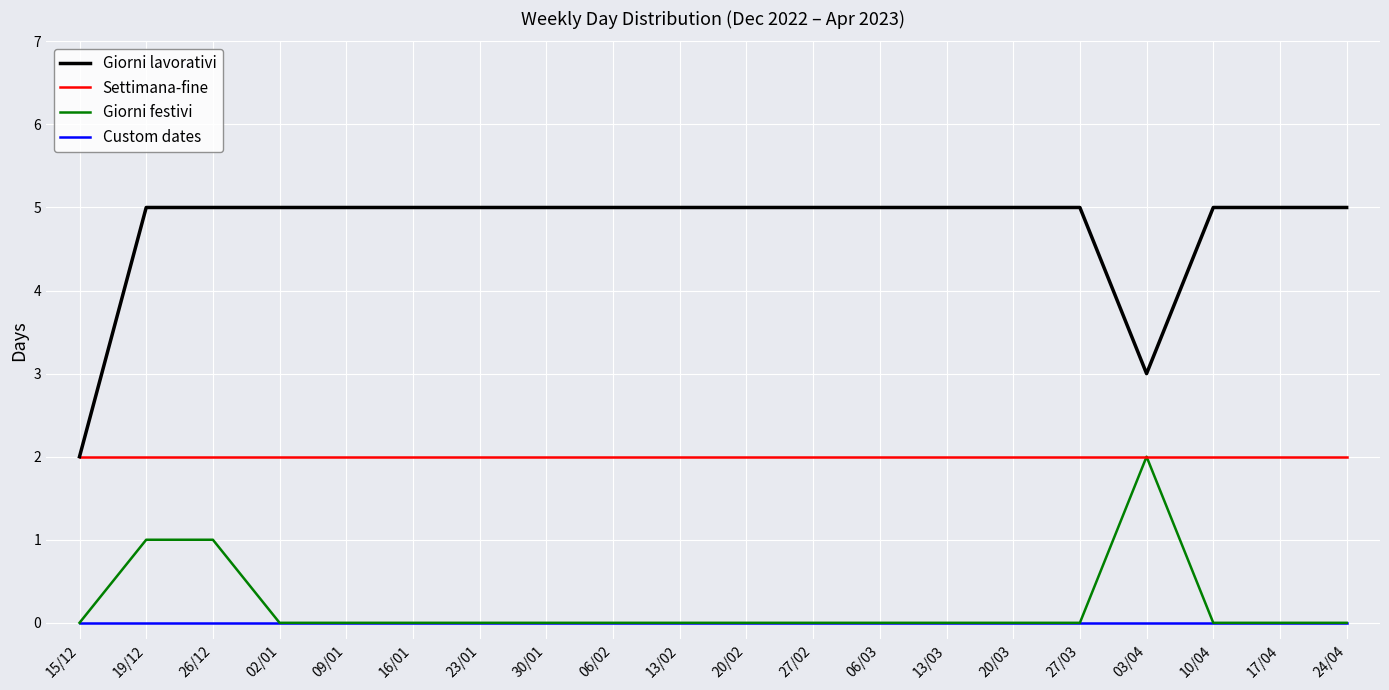

How many lines are shown in the chart?

4